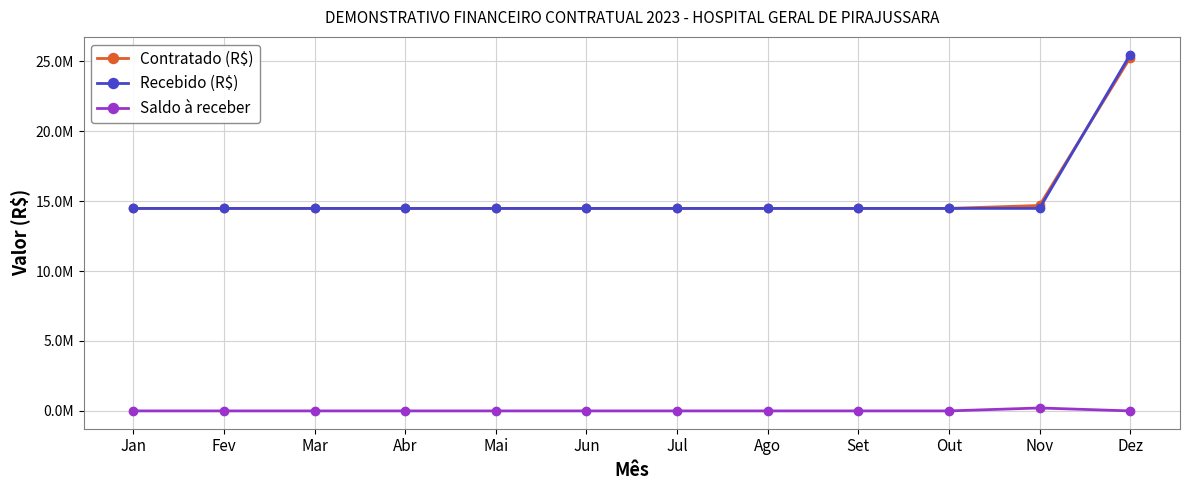

True or false: Recebido (R$) has more than 0 interior local peaks.

False